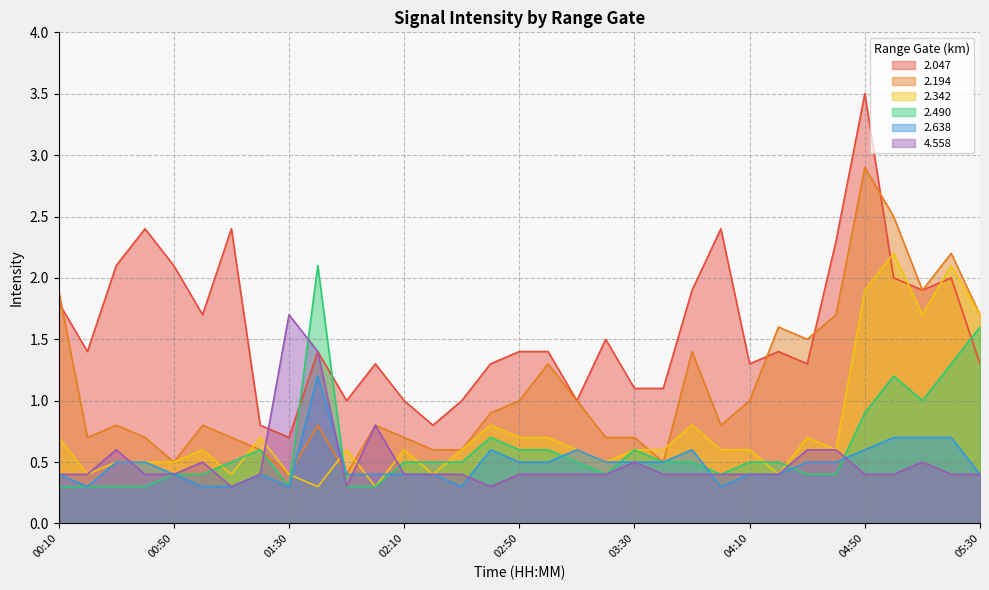

How many categories are shown in the chart?

33